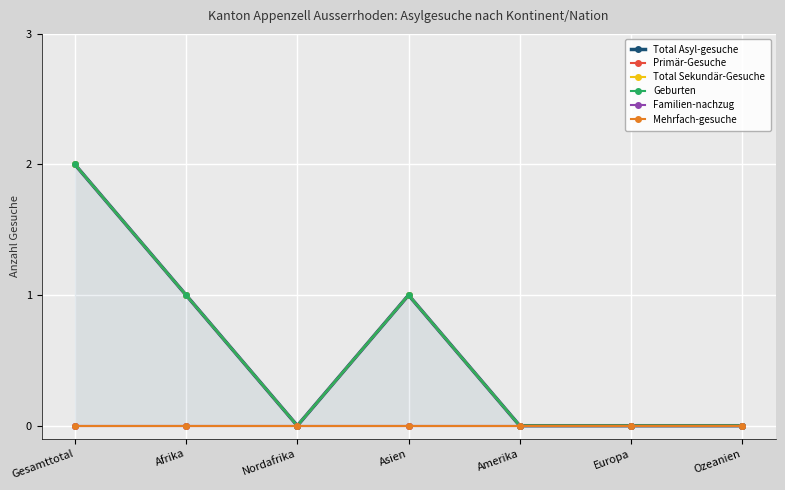

Rank the categories by Primär-Gesuche value from highest to lowest.

Gesamttotal, Afrika, Nordafrika, Asien, Amerika, Europa, Ozeanien